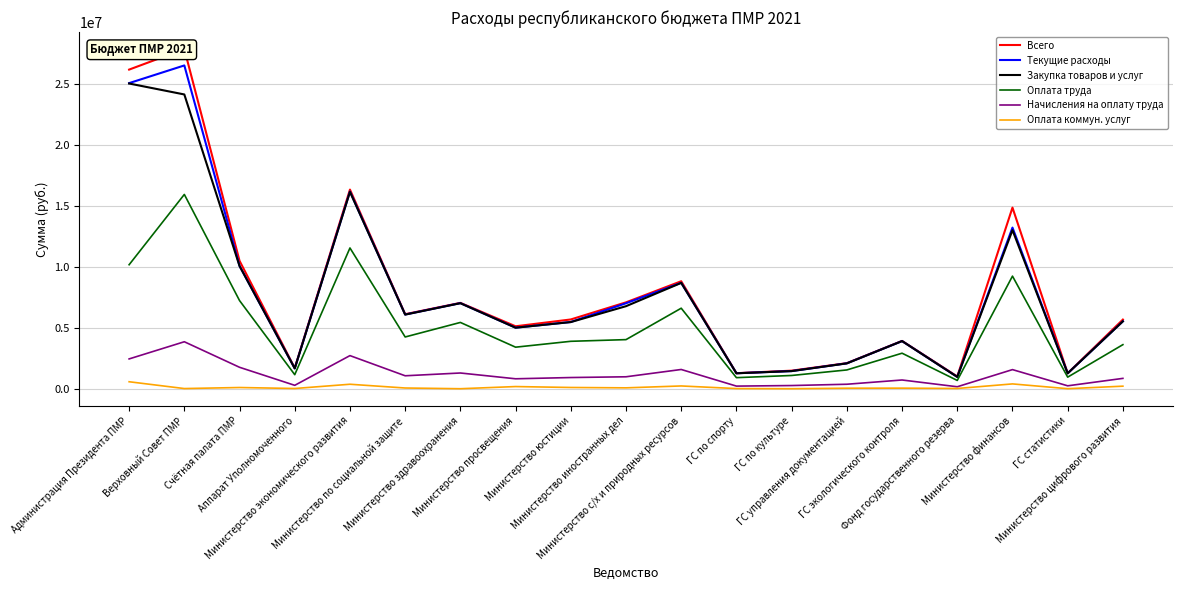

Reading left to right, extract all data points from this chart.

Всего: Администрация Президента ПМР=26218266	Верховный Совет ПМР=27907780	Счётная палата ПМР=10509198	Аппарат Уполномоченного=1696929	Министерство экономического развития=16360351	Министерство по социальной защите=6122484	Министерство здравоохранения=7053123	Министерство просвещения=5130418	Министерство юстиции=5690254	Министерство иностранных дел=7095744	Министерство с/х и природных ресурсов=8831503	ГС по спорту=1275978	ГС по культуре=1483975	ГС управления документацией=2100094	ГС экологического контроля=3925215	Фонд государственного резерва=1006501	Министерство финансов=14880049	ГС статистики=1270595	Министерство цифрового развития=5680799
Текущие расходы: Администрация Президента ПМР=25107155	Верховный Совет ПМР=26560156	Счётная палата ПМР=10090877	Аппарат Уполномоченного=1671429	Министерство экономического развития=16201569	Министерство по социальной защите=6096759	Министерство здравоохранения=7032866	Министерство просвещения=5016105	Министерство юстиции=5482233	Министерство иностранных дел=7022469	Министерство с/х и природных ресурсов=8703014	ГС по спорту=1272081	ГС по культуре=1449730	ГС управления документацией=2087156	ГС экологического контроля=3914990	Фонд государственного резерва=972313	Министерство финансов=13237649	ГС статистики=1265200	Министерство цифрового развития=5539773
Закупка товаров и услуг: Администрация Президента ПМР=25075333	Верховный Совет ПМР=24175761	Счётная палата ПМР=10083602	Аппарат Уполномоченного=1665678	Министерство экономического развития=16174347	Министерство по социальной защите=6089474	Министерство здравоохранения=7027115	Министерство просвещения=5012271	Министерство юстиции=5474948	Министерство иностранных дел=6780401	Министерство с/х и природных ресурсов=8695729	ГС по спорту=1267480	ГС по культуре=1447046	ГС управления документацией=2082555	ГС экологического контроля=3914990	Фонд государственного резерва=967712	Министерство финансов=13031347	ГС статистики=1265200	Министерство цифрового развития=5536003
Оплата труда: Администрация Президента ПМР=10186224	Верховный Совет ПМР=15962100	Счётная палата ПМР=7242735	Аппарат Уполномоченного=1154213	Министерство экономического развития=11564428	Министерство по социальной защите=4251324	Министерство здравоохранения=5445446	Министерство просвещения=3413231	Министерство юстиции=3895959	Министерство иностранных дел=4033814	Министерство с/х и природных ресурсов=6614915	ГС по спорту=908624	ГС по культуре=1087888	ГС управления документацией=1542426	ГС экологического контроля=2918105	Фонд государственного резерва=680243	Министерство финансов=9250418	ГС статистики=952039	Министерство цифрового развития=3620817
Начисления на оплату труда: Администрация Президента ПМР=2448394	Верховный Совет ПМР=3859122	Счётная палата ПМР=1760670	Аппарат Уполномоченного=278947	Министерство экономического развития=2720262	Министерство по социальной защите=1063366	Министерство здравоохранения=1291586	Министерство просвещения=816056	Министерство юстиции=918751	Министерство иностранных дел=980690	Министерство с/х и природных ресурсов=1580575	ГС по спорту=214851	ГС по культуре=260892	ГС управления документацией=367984	ГС экологического контроля=716933	Фонд государственного резерва=161134	Министерство финансов=1570026	ГС статистики=239086	Министерство цифрового развития=849920
Оплата коммун. услуг: Администрация Президента ПМР=572967	Верховный Совет ПМР=13520	Счётная палата ПМР=99148	Аппарат Уполномоченного=17876	Министерство экономического развития=367676	Министерство по социальной защите=58352	Министерство здравоохранения=0	Министерство просвещения=177354	Министерство юстиции=102135	Министерство иностранных дел=71893	Министерство с/х и природных ресурсов=227251	ГС по спорту=11802	ГС по культуре=0	ГС управления документацией=41368	ГС экологического контроля=46623	Фонд государственного резерва=19599	Министерство финансов=395487	ГС статистики=2200	Министерство цифрового развития=209524